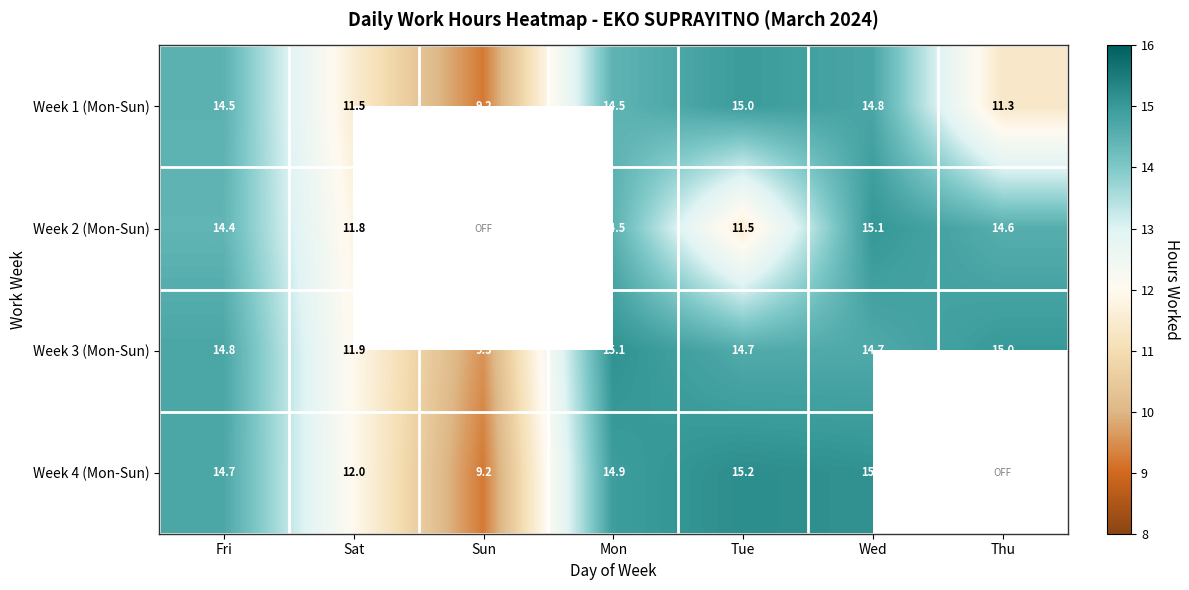

Is the value of Week 3 (Mon-Sun) at Fri greater than the value of Week 4 (Mon-Sun) at Wed?

No